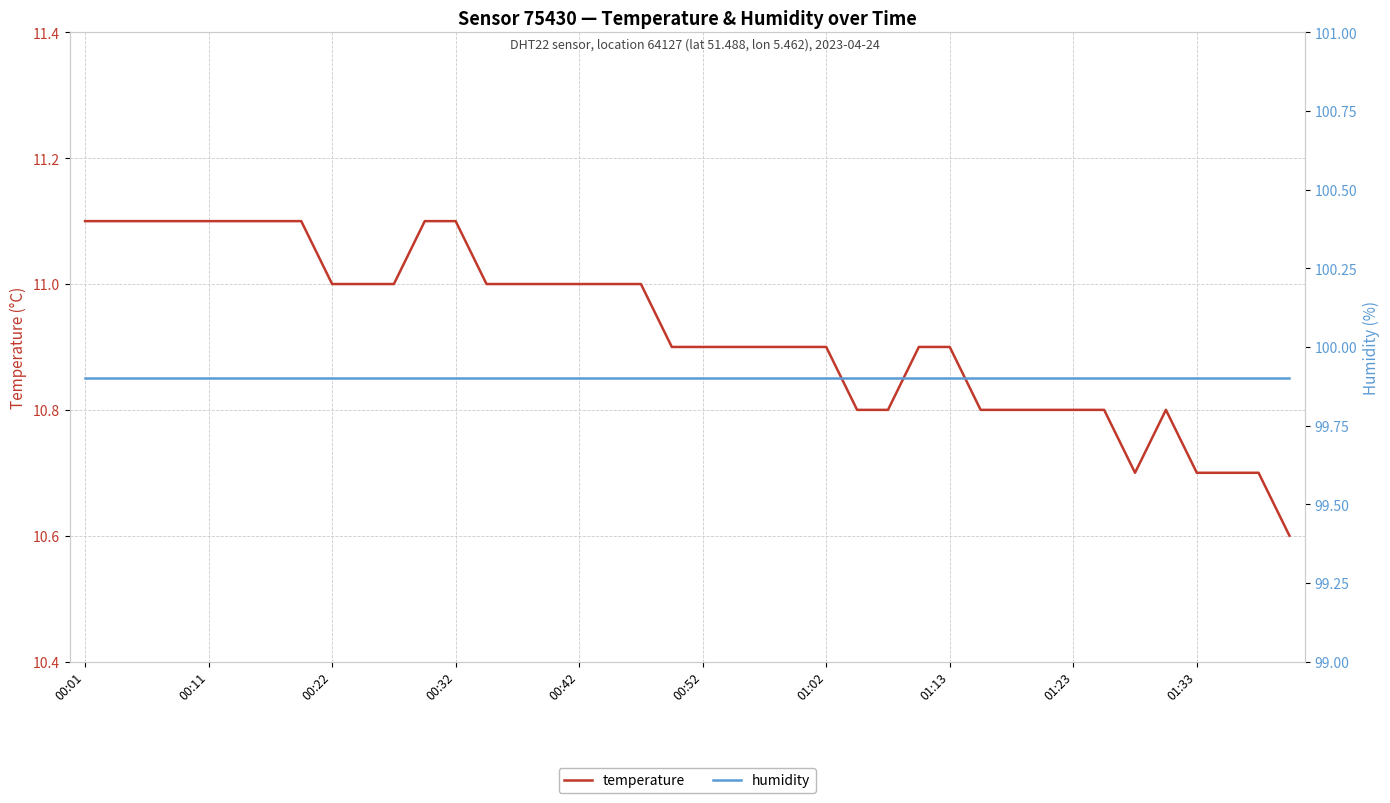

True or false: temperature has a value of 5.9 at 00:42.

False